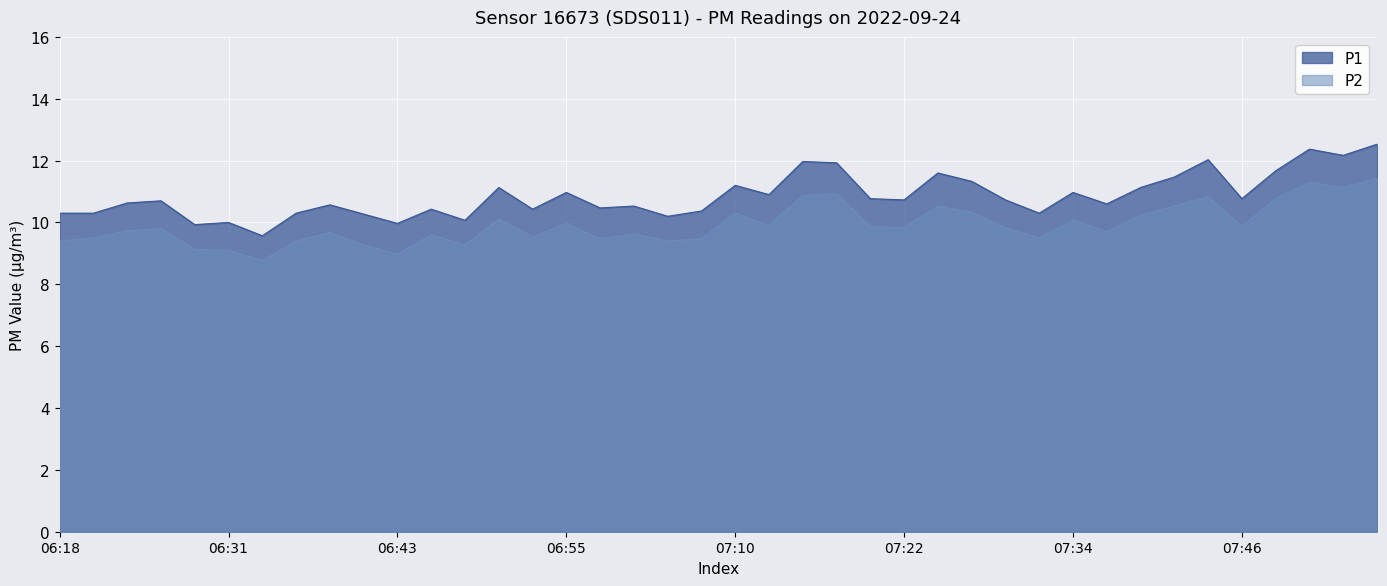

True or false: P2 and P1 intersect in this chart.

False